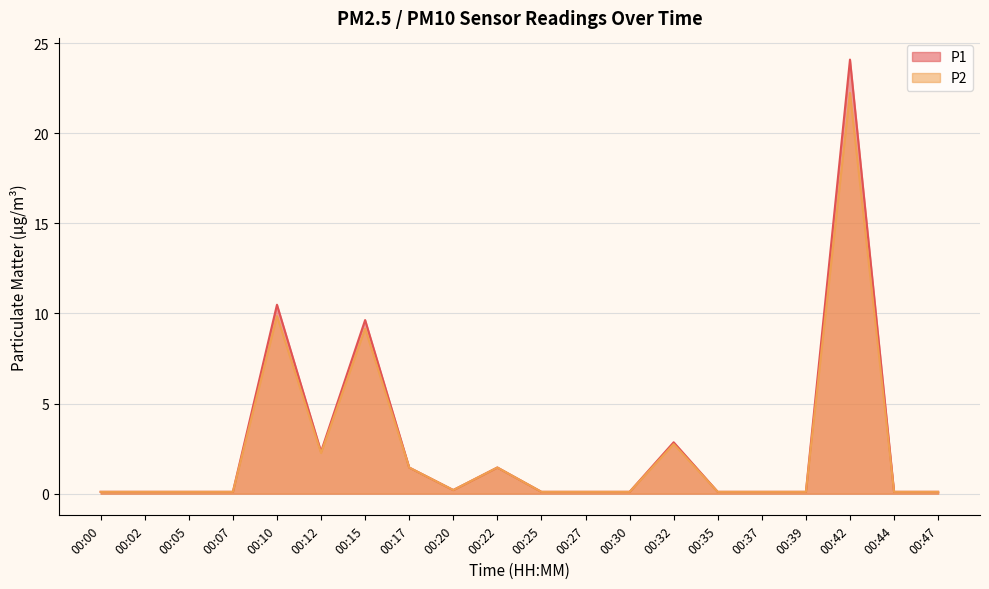

True or false: P2 and P1 intersect in this chart.

False